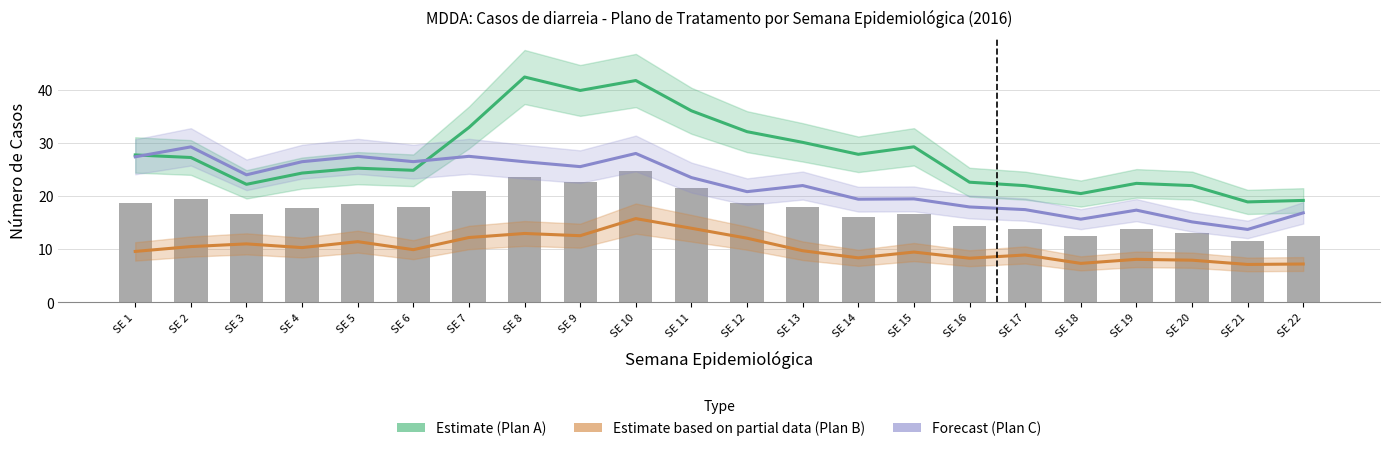

List the labels in order of Estimate based on partial data (Plan B) value, largest first.

SE 10, SE 11, SE 8, SE 9, SE 7, SE 12, SE 5, SE 3, SE 2, SE 4, SE 6, SE 13, SE 1, SE 15, SE 17, SE 14, SE 16, SE 19, SE 20, SE 18, SE 22, SE 21